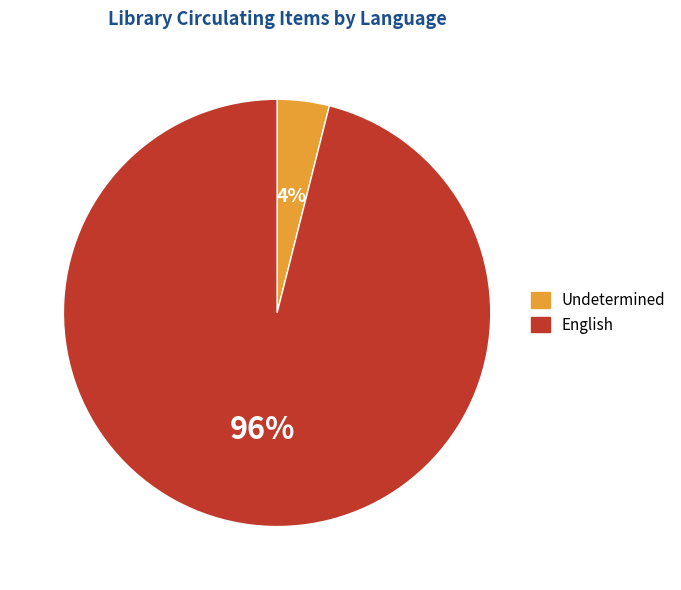

Is the sum of English and Undetermined greater than half?

Yes